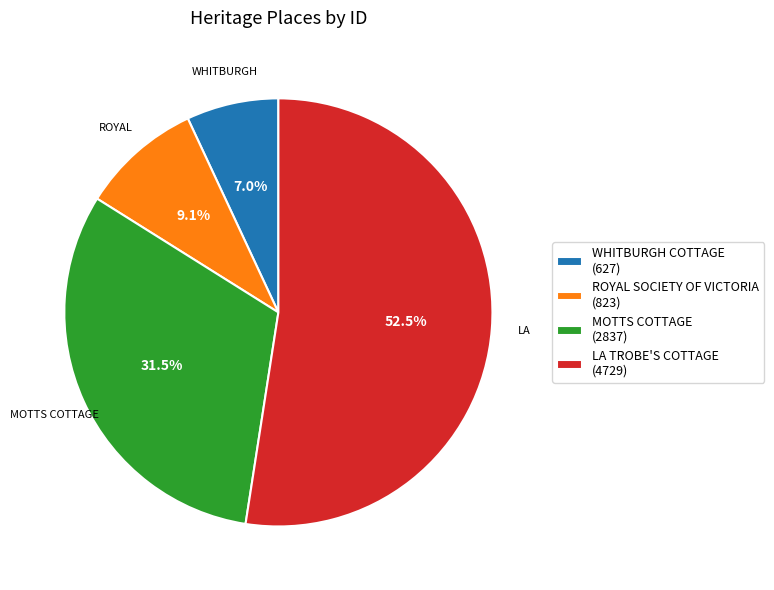

What portion of the pie excludes MOTTS COTTAGE?

68.5%